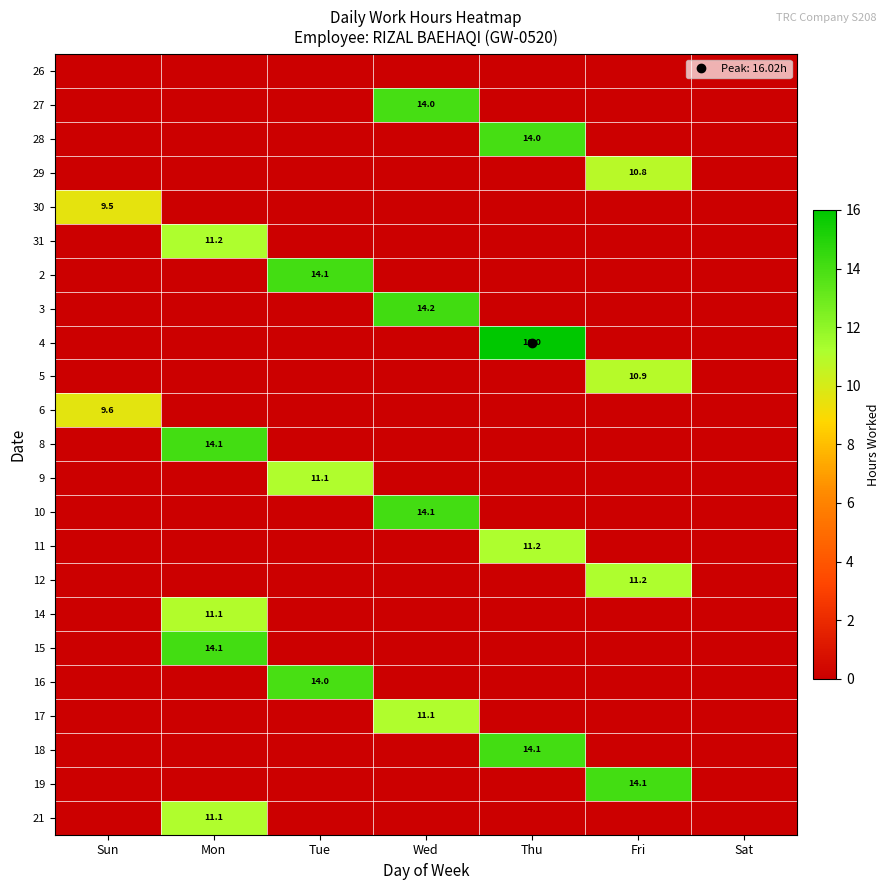

At how many categories does at least one series exceed 12?

5